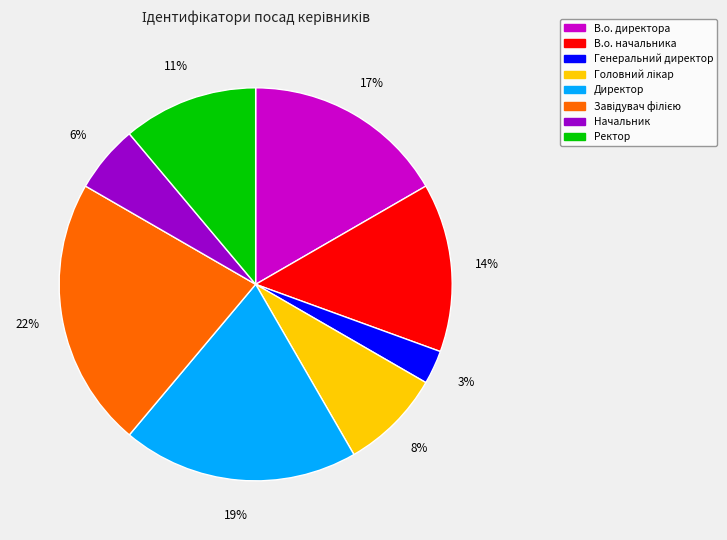

To the nearest percent, what portion does В.о. начальника represent?

14%